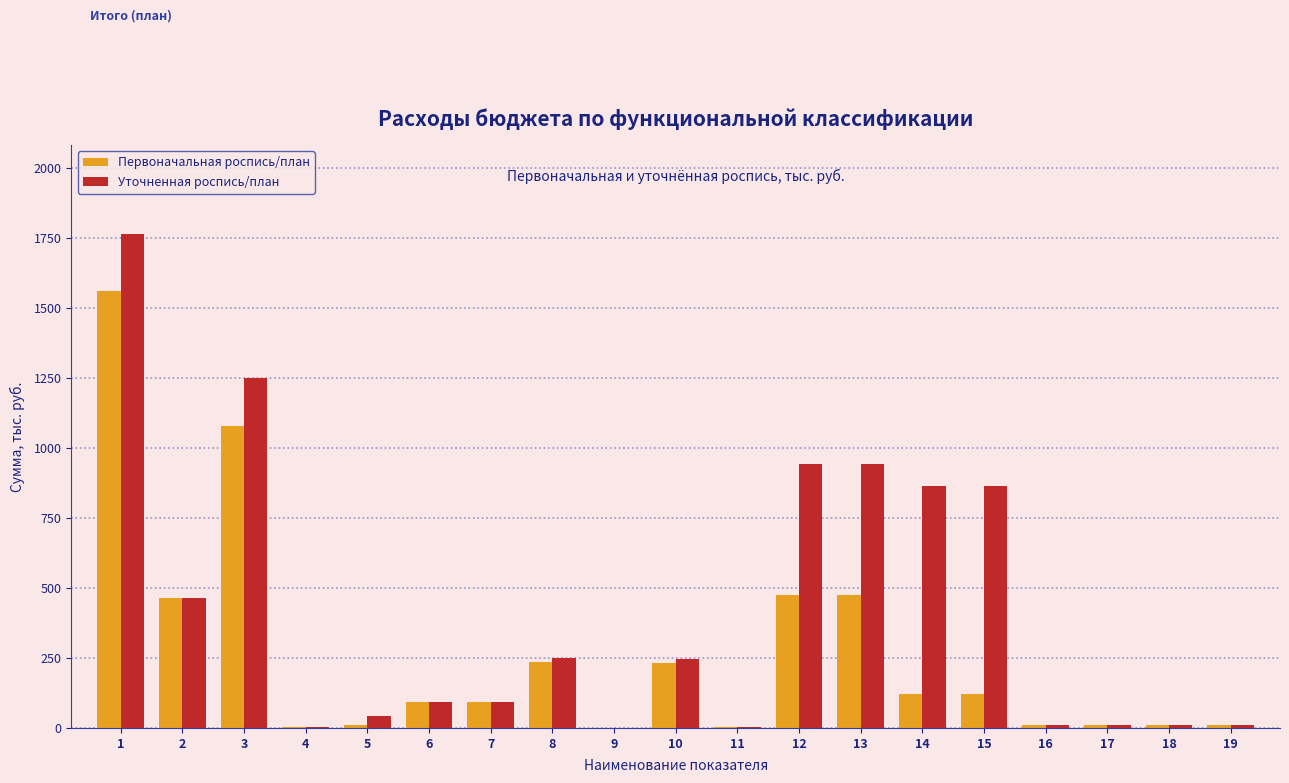

What is the maximum value shown in the chart?

1765.0